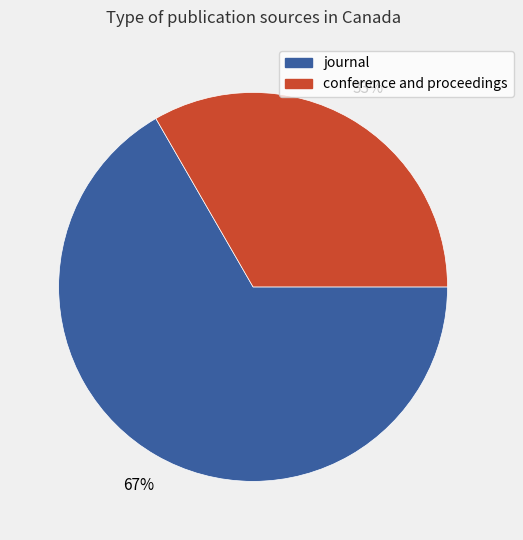

Rank the categories by value from lowest to highest.

conference and proceedings, journal